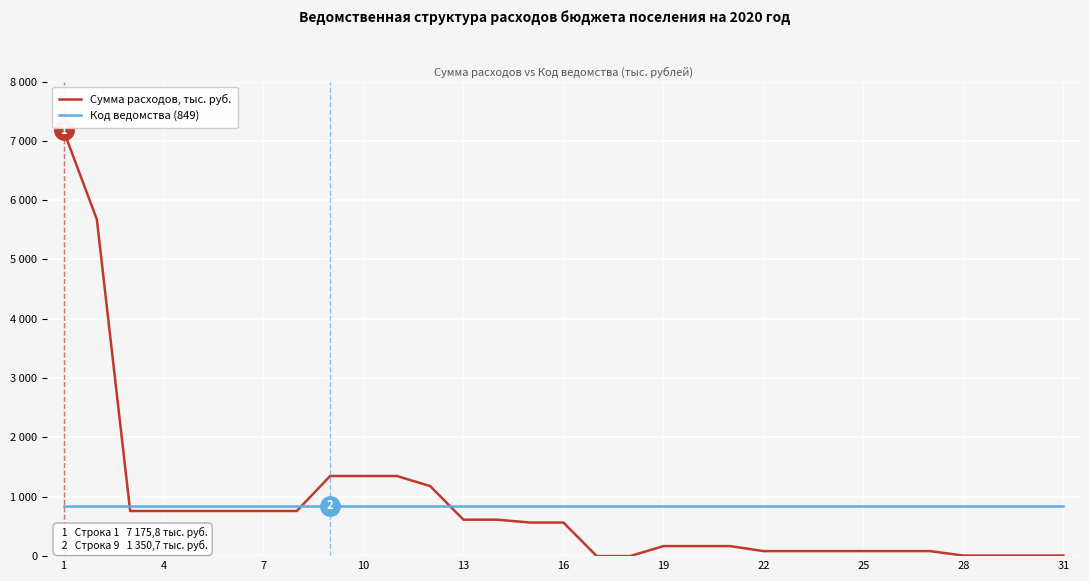

What are all the series names shown in the legend?

Сумма расходов, тыс. руб., Код ведомства (849)